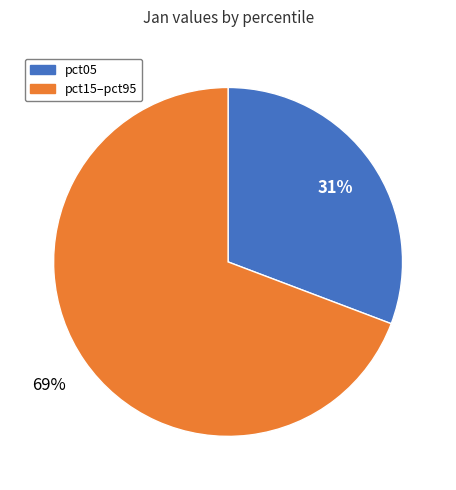

Does any single category account for the majority?

Yes